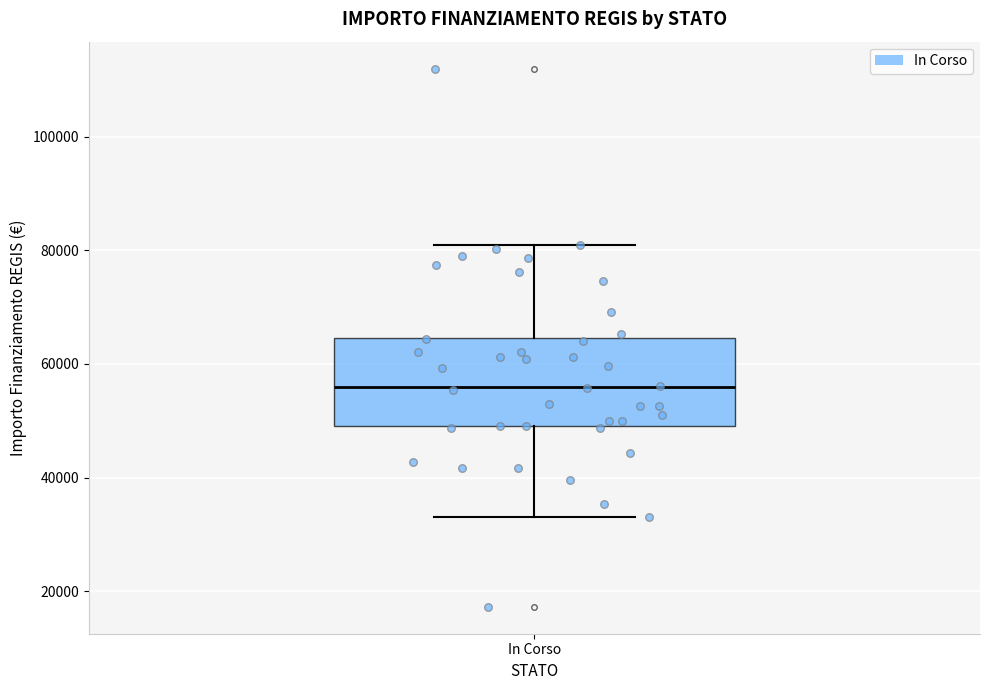

Where does the median line of the box for In Corso sit on the y-axis? The values are not printed on the chart, so give them approximately, as read against the axis.

56000